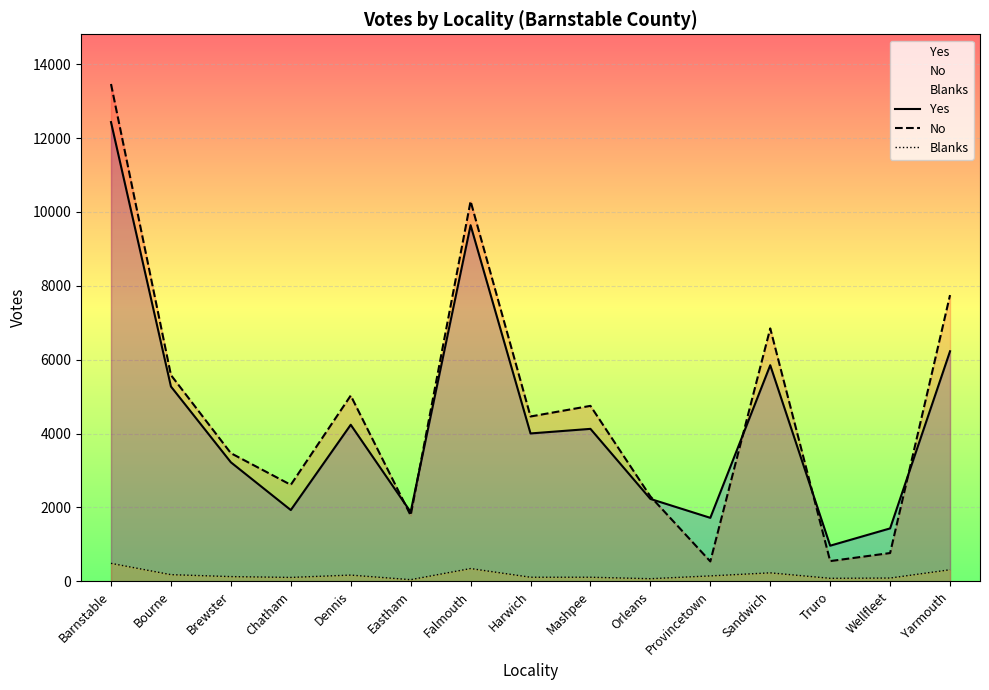

What is the label of the 5th point from the right?

Provincetown